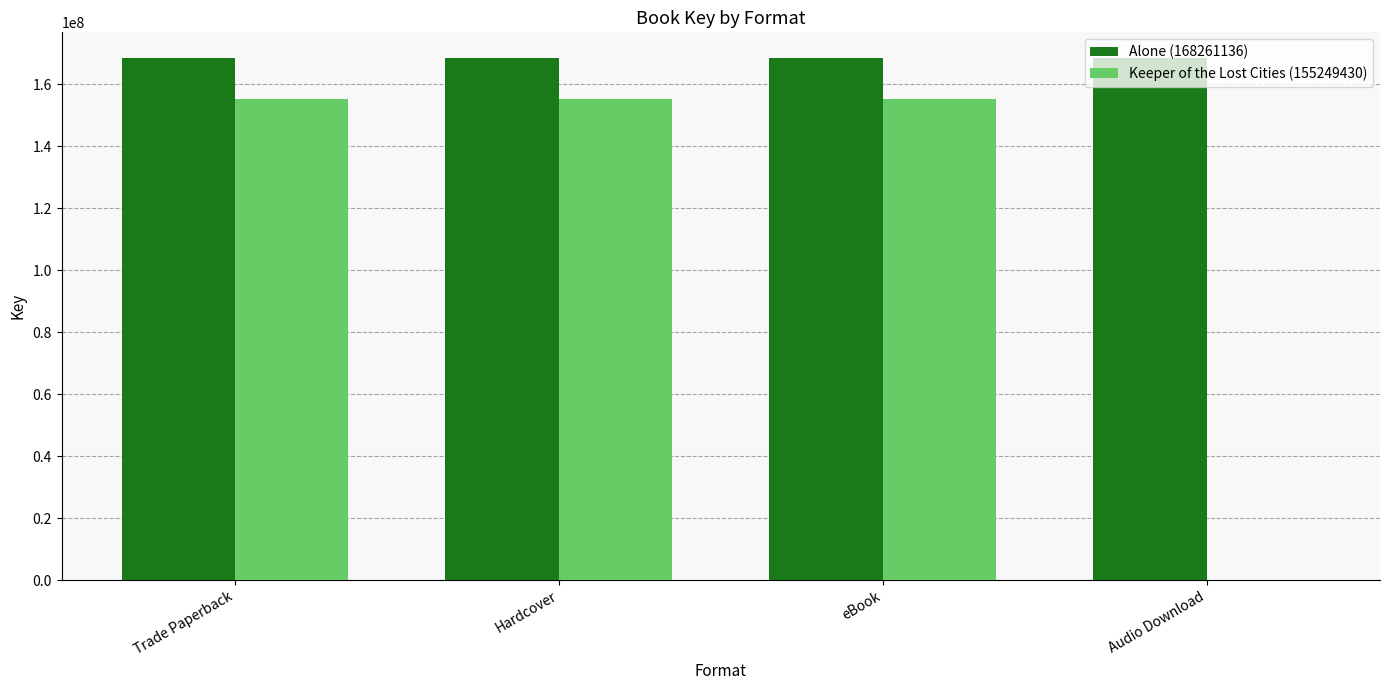

Which series has the largest range (max minus min)?

Keeper of the Lost Cities (155249430)